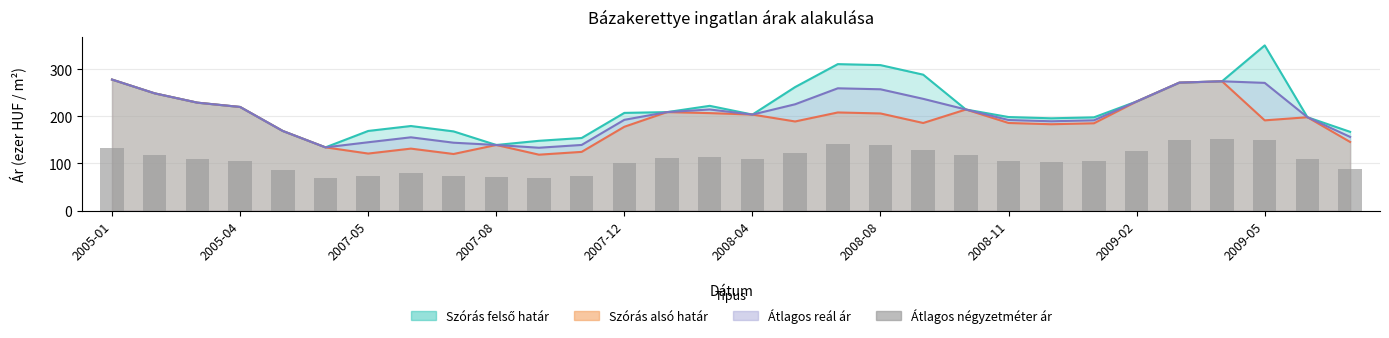

What is the difference between the values at 21 and 26?

46.8